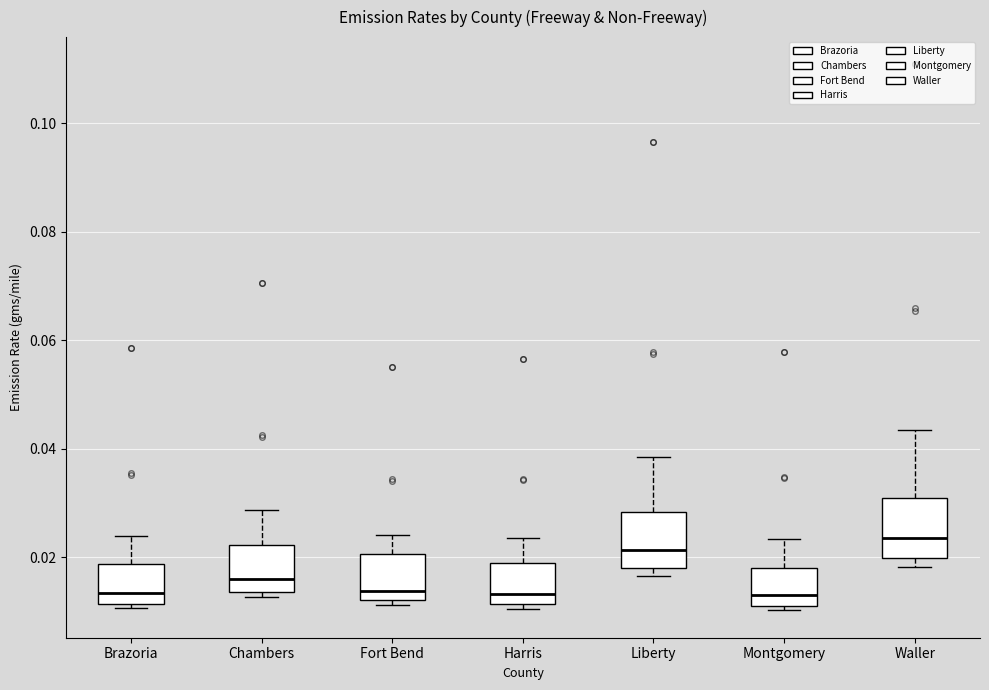

Reading left to right, transcribe this box plot: for each box, give where its median line is, the range the box spans, and where its two whiskers end, as read against the y-axis. The values are not printed on the chart, so give them approximately, as read against the axis.

Brazoria: median 0.014, box 0.012 to 0.018, whiskers 0.010 to 0.024
Chambers: median 0.016, box 0.014 to 0.022, whiskers 0.012 to 0.028
Fort Bend: median 0.014, box 0.012 to 0.020, whiskers 0.012 (just below the box's lower edge) to 0.024
Harris: median 0.014, box 0.012 to 0.018, whiskers 0.010 to 0.024
Liberty: median 0.022, box 0.018 to 0.028, whiskers 0.016 to 0.038
Montgomery: median 0.014, box 0.012 to 0.018, whiskers 0.010 to 0.024
Waller: median 0.024, box 0.020 to 0.030, whiskers 0.018 to 0.044